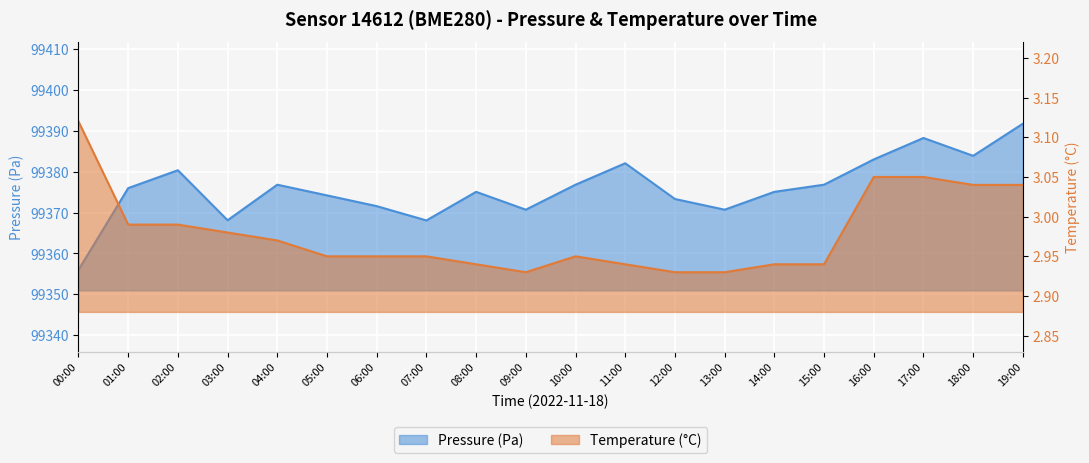

Rank the series at 16:00 from highest to lowest value.

pressure, temperature